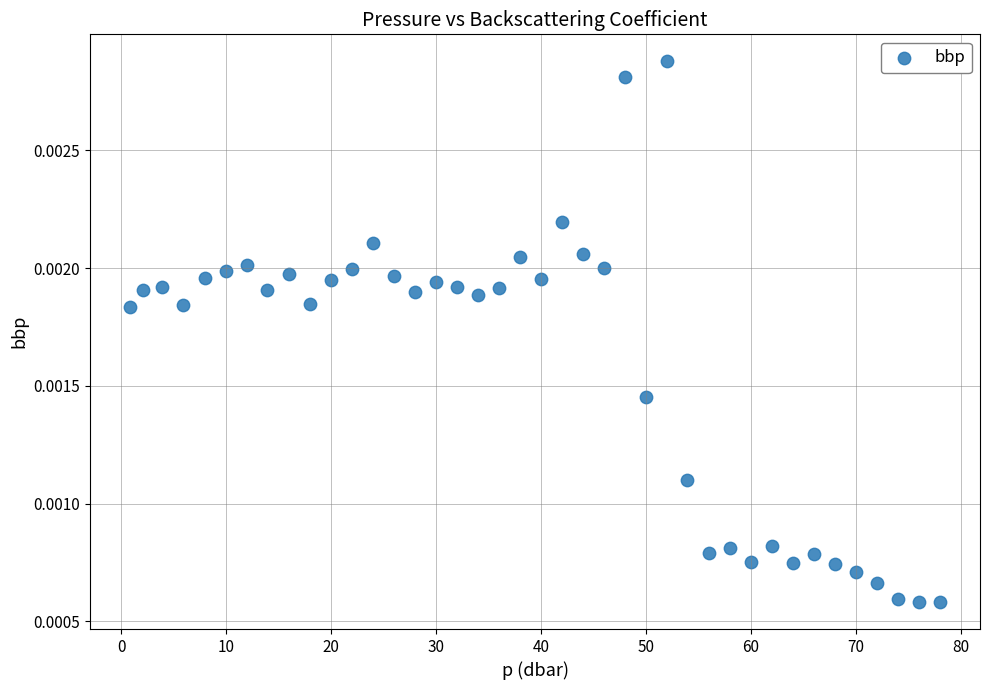

What is the range of X values (max minus min)?

77.1